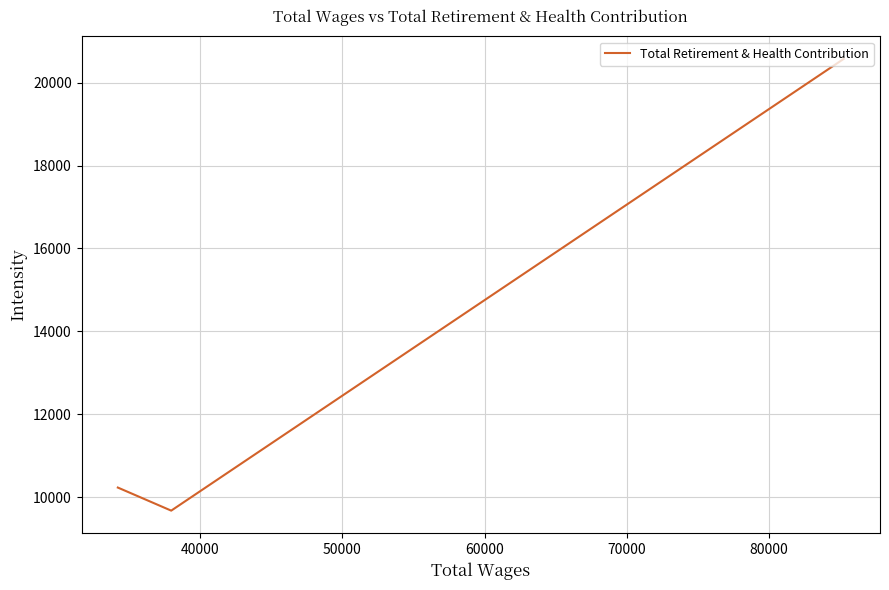

How many series are shown in this chart?

1